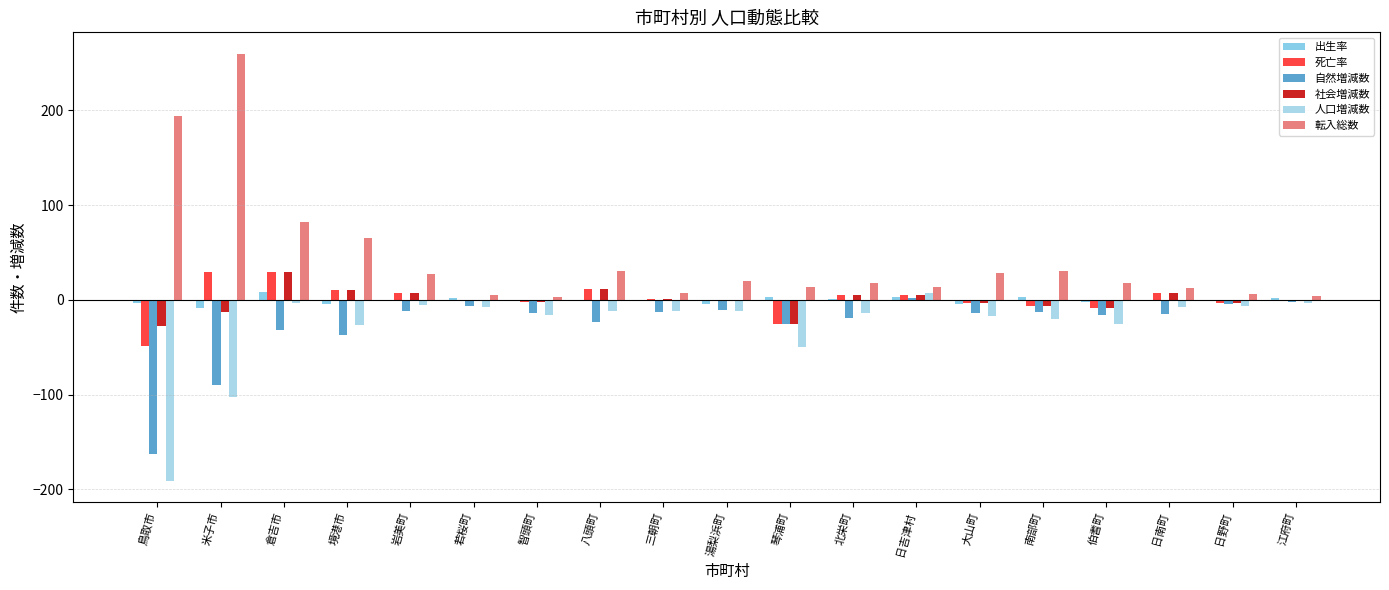

At 湯梨浜町, list the series in order from largest to smallest.

転入総数, 死亡率, 社会増減数, 出生率, 自然増減数, 人口増減数